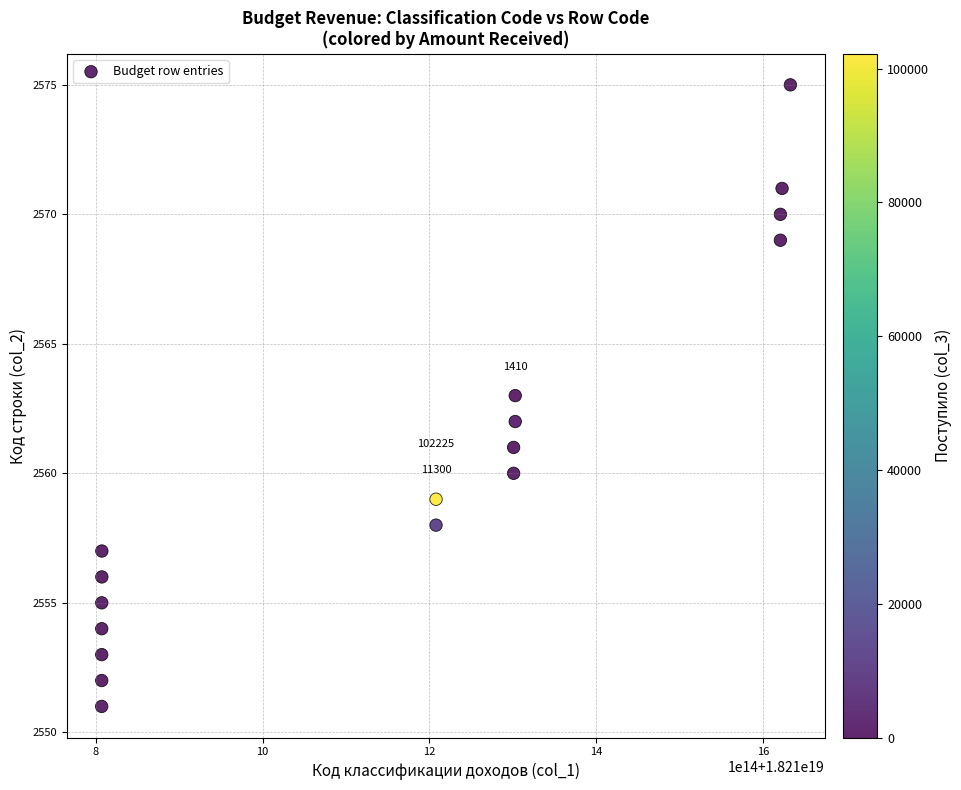

List the coordinates of all points as (X, Y) pairs, reading left to right.

(18210807010018000896, 2551)  (18210807081010300928, 2552)  (18210807081010399232, 2553)  (18210807081010499584, 2554)  (18210807081010700288, 2555)  (18210807200010039296, 2556)  (18210807200010039296, 2557)  (18211208000011999232, 2558)  (18211208000016001024, 2559)  (18211301060016001024, 2560)  (18211301060017999872, 2561)  (18211302991010299904, 2563)  (18211302991015999488, 2562)  (18211621010016000000, 2569)  (18211621010016999424, 2570)  (18211623011015999488, 2571)  (18211633010016000000, 2575)